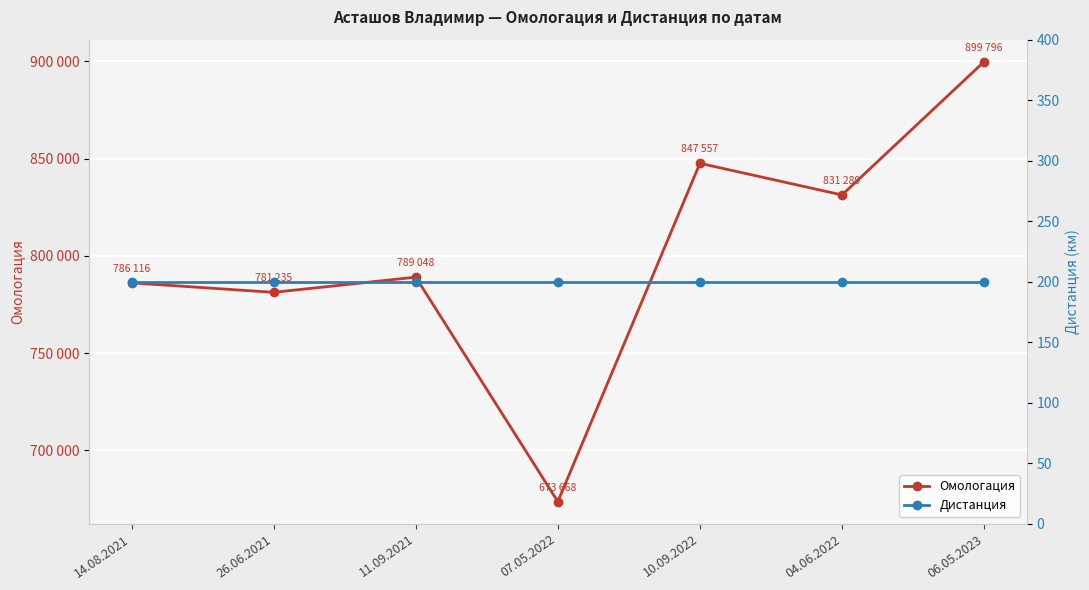

Where is Дистанция nearest to the value 200?

14.08.2021